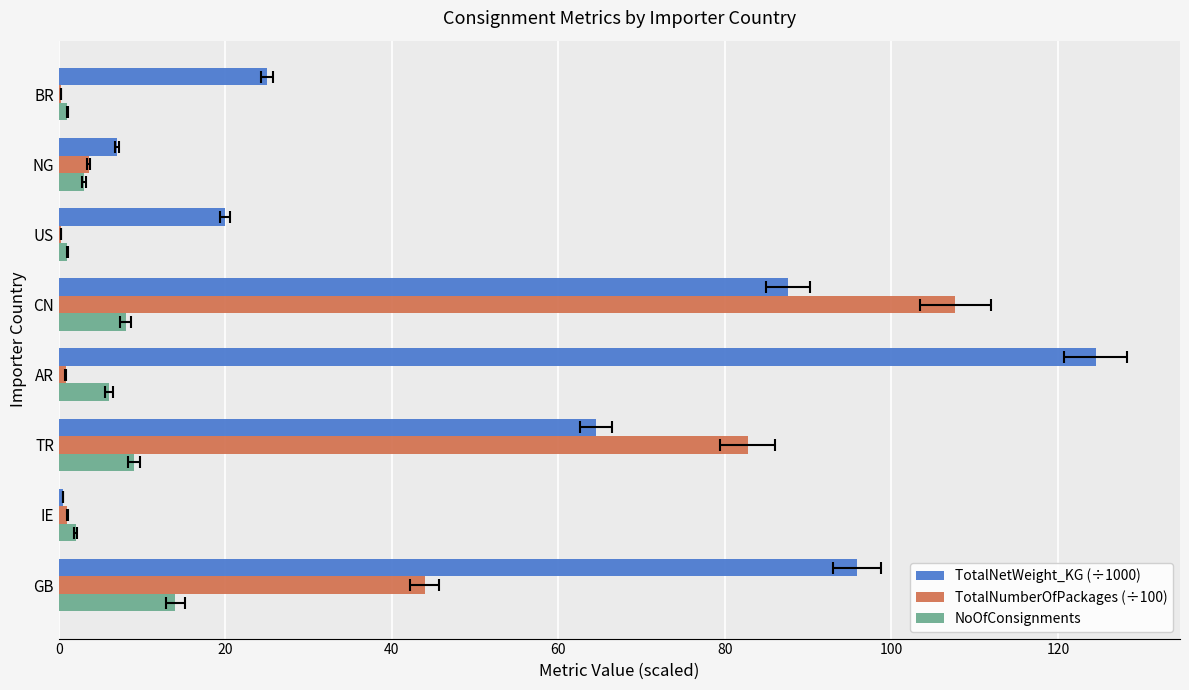

What is the sum of all TotalNumberOfPackages (÷100) values?

240.2